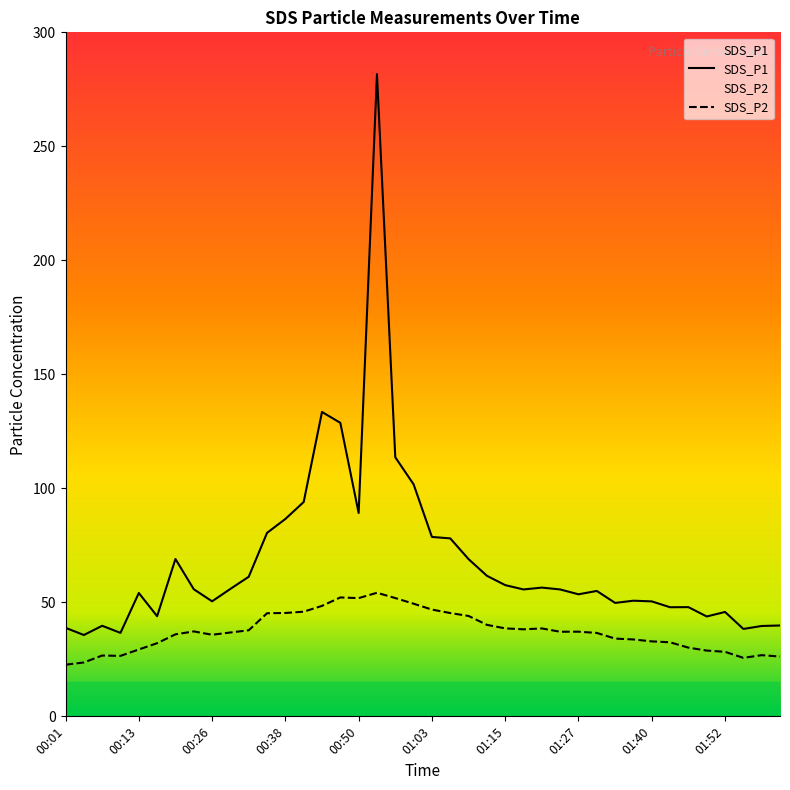

What is the sum of the SDS_P1 values at 00:38 and 00:17?

130.5